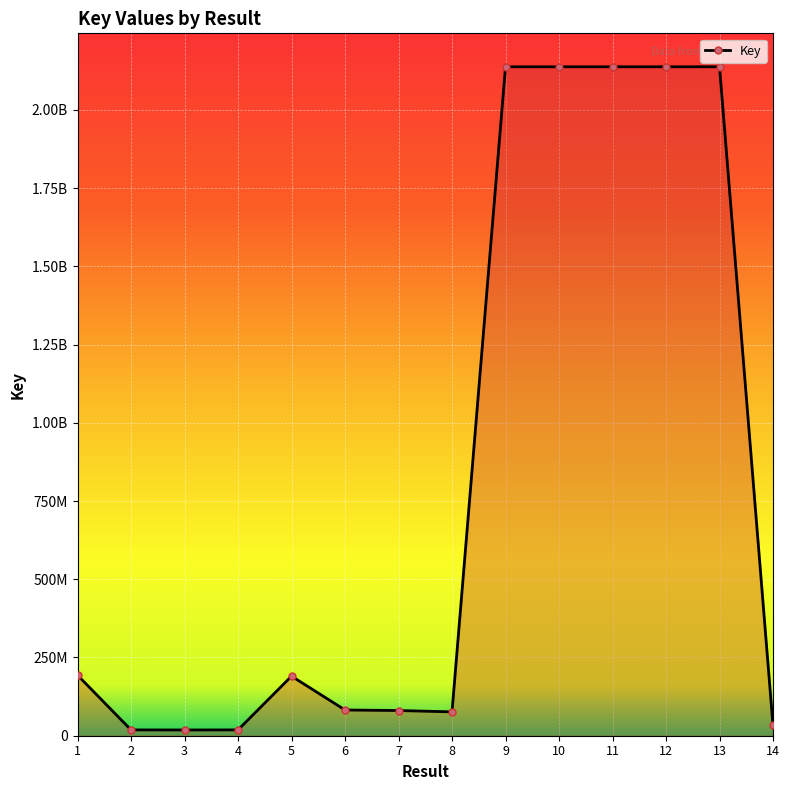

Where is the data nearest to the value 1078016531?

1